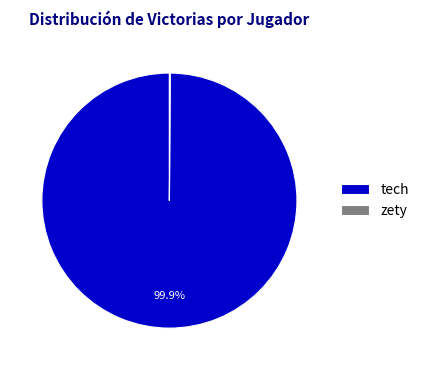

The tech slice represents 100% of the pie. True or false?

True